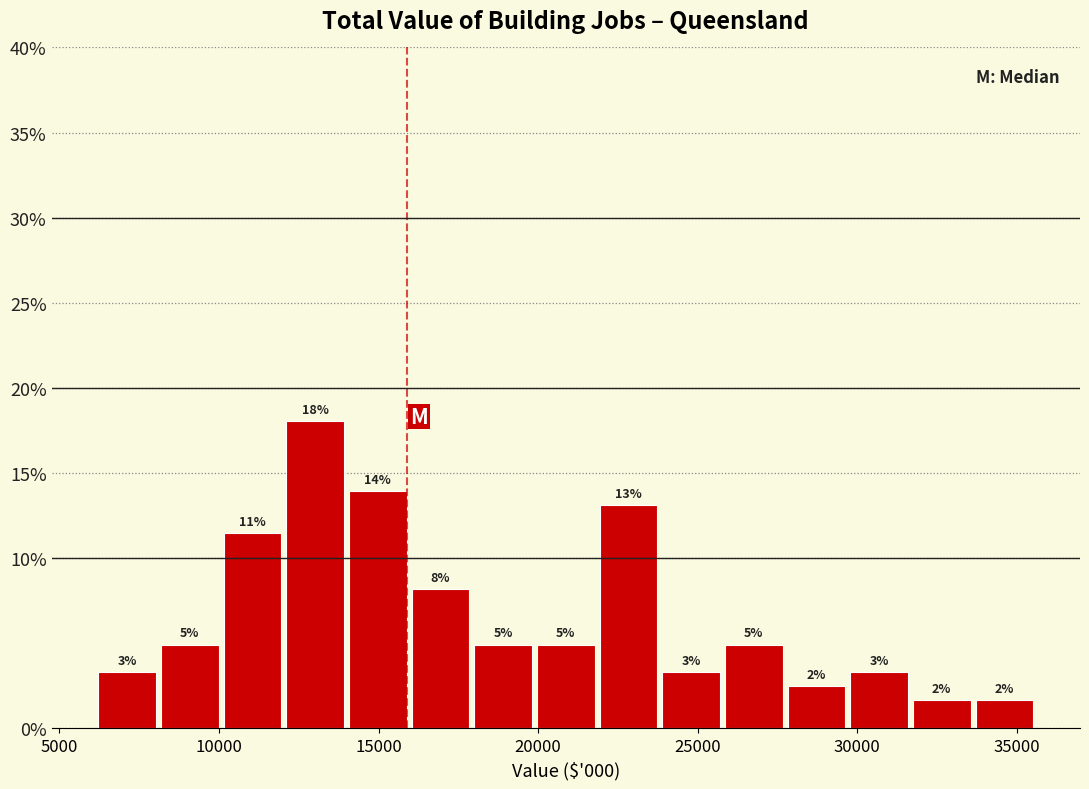

Around what value on the x-axis is the tallest bar? Give the approximate position of its centre, as read against the axis.

13000